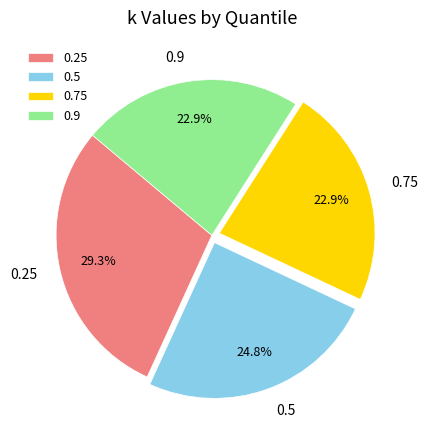

Does 0.9 represent more than half of the total?

No